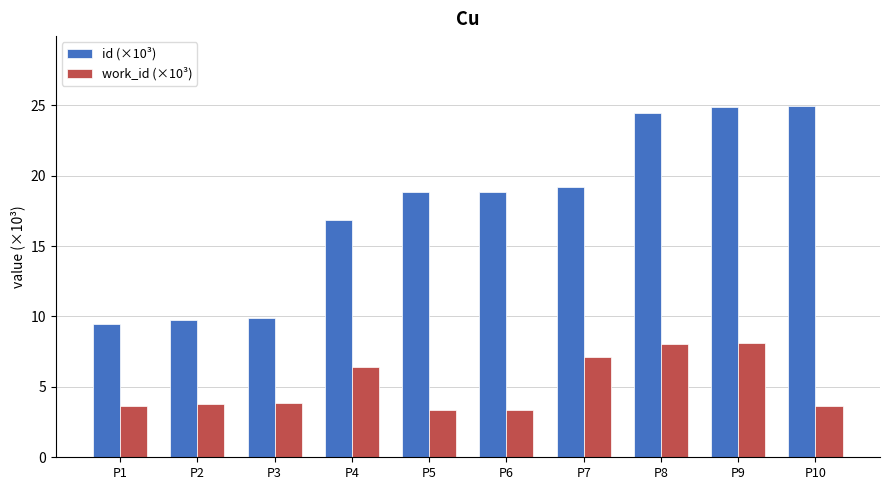

How many distinct data groups are displayed?

2